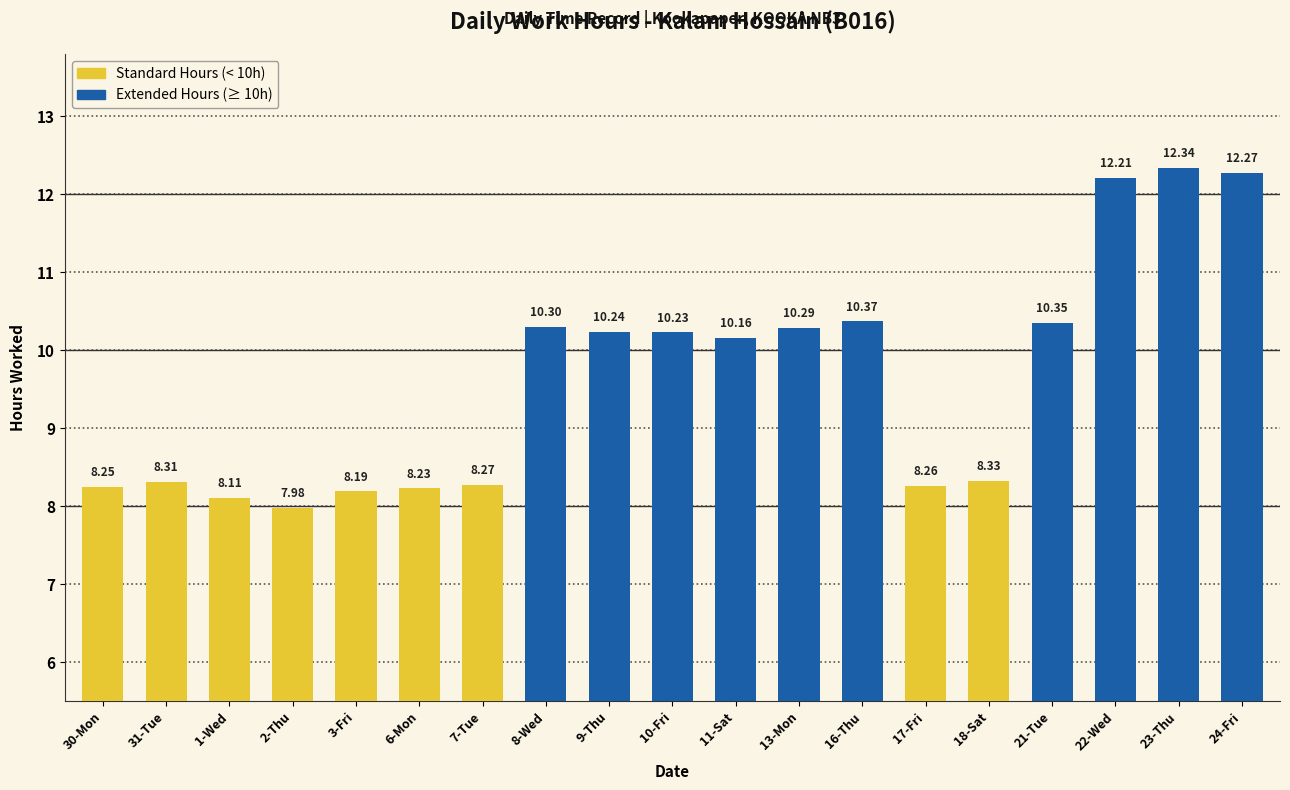

True or false: the data shows 10.4 at 16-Thu.

True